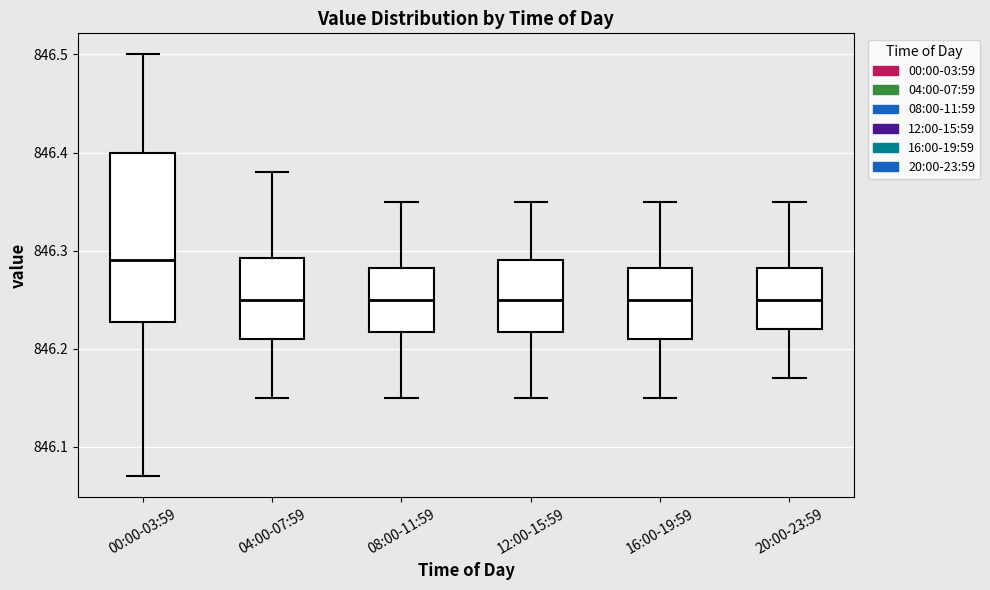

Comparing the boxes themselves (not the whiskers), which one is the tallest?

00:00-03:59